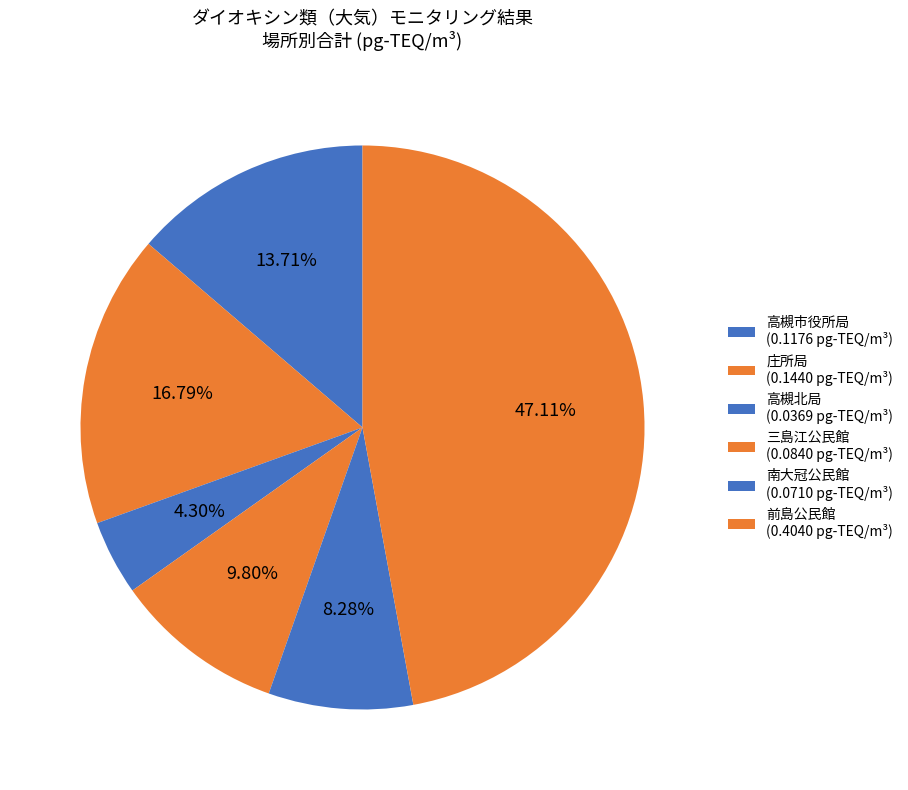

The 南大冠公民館 slice represents 3% of the pie. True or false?

False